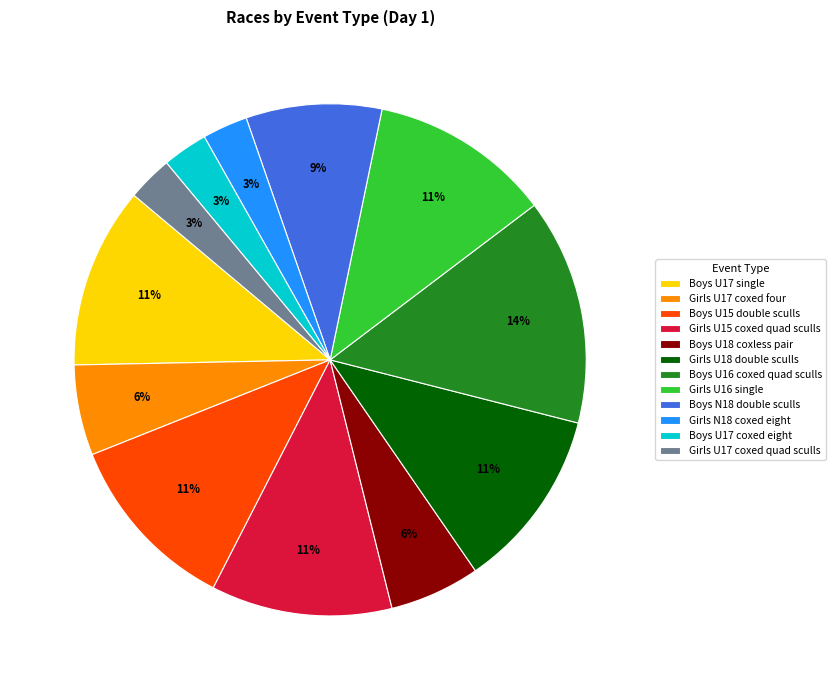

Is it true that Girls U18 double sculls is 11% of the pie?

True